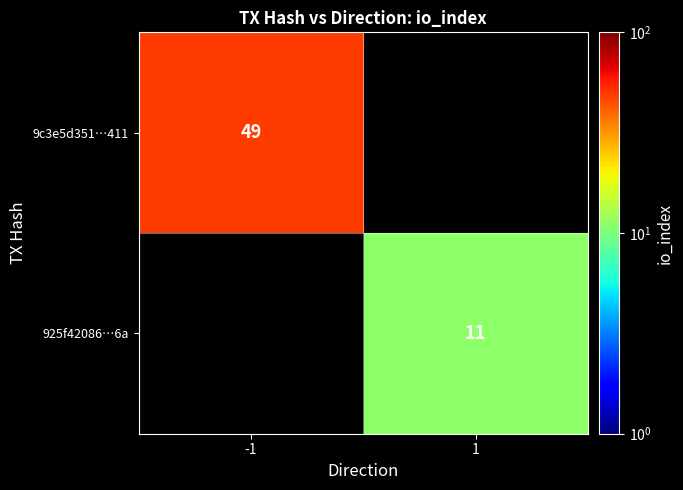

The 925f42086…6a series shows 4.3 at 1. True or false?

False